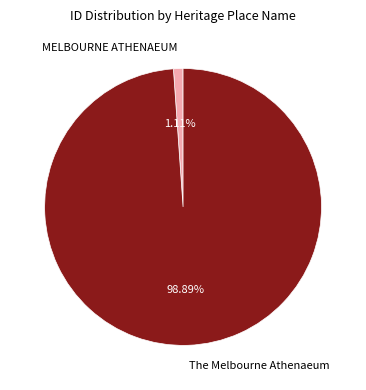

Is it true that MELBOURNE ATHENAEUM is 13% of the pie?

False